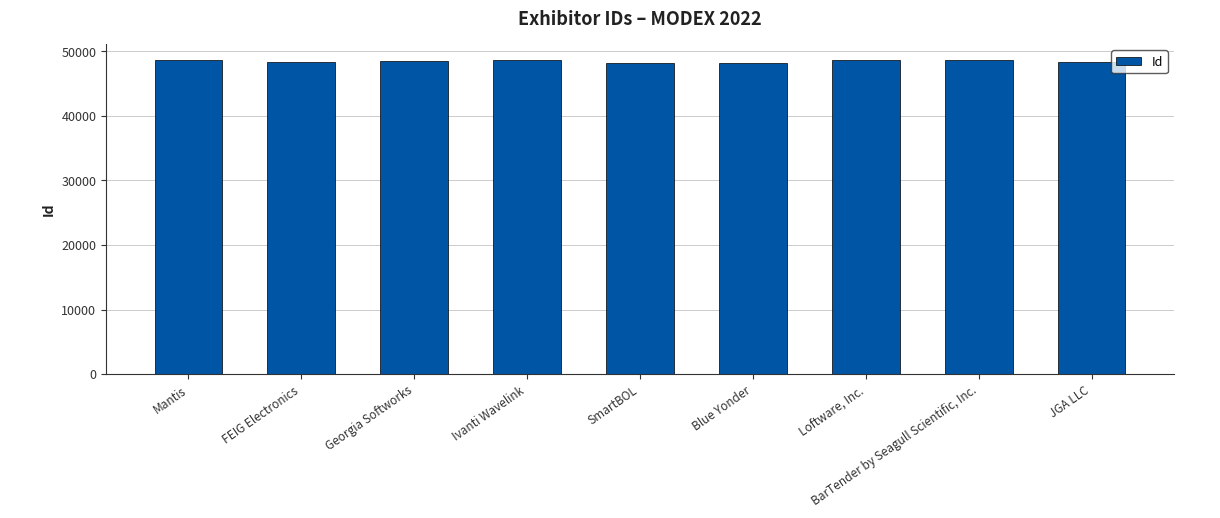

What is the minimum value shown in the chart?

48119